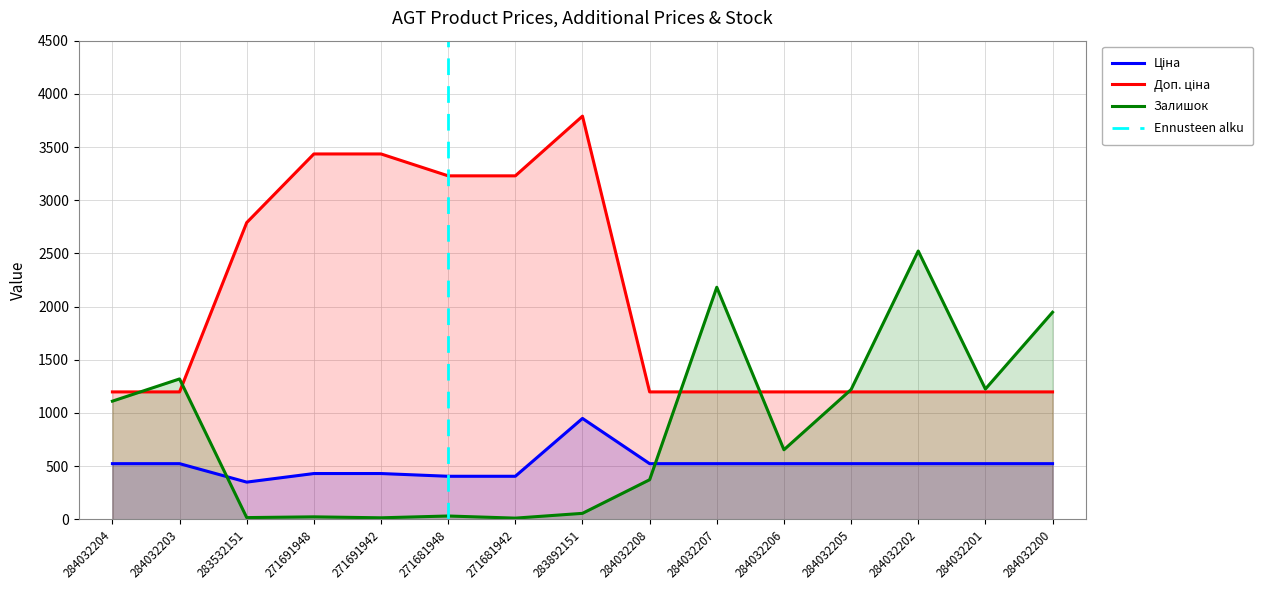

In Доп. ціна, how many points are higher than both neighbors (excluding endpoints)?

1